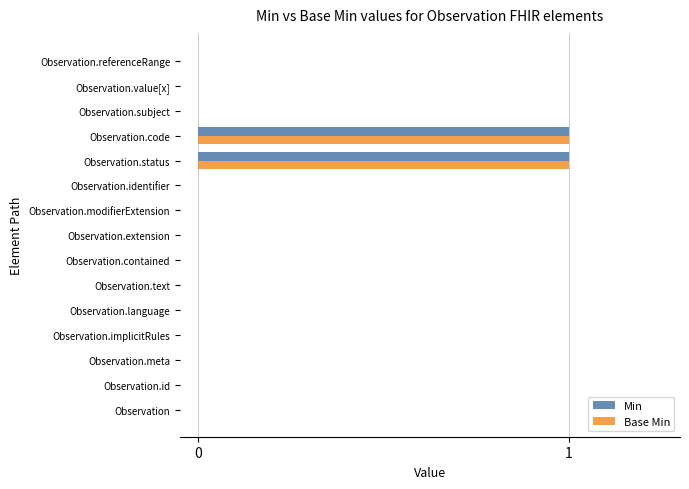

Is it true that Base Min equals 1 at Observation.code?

True